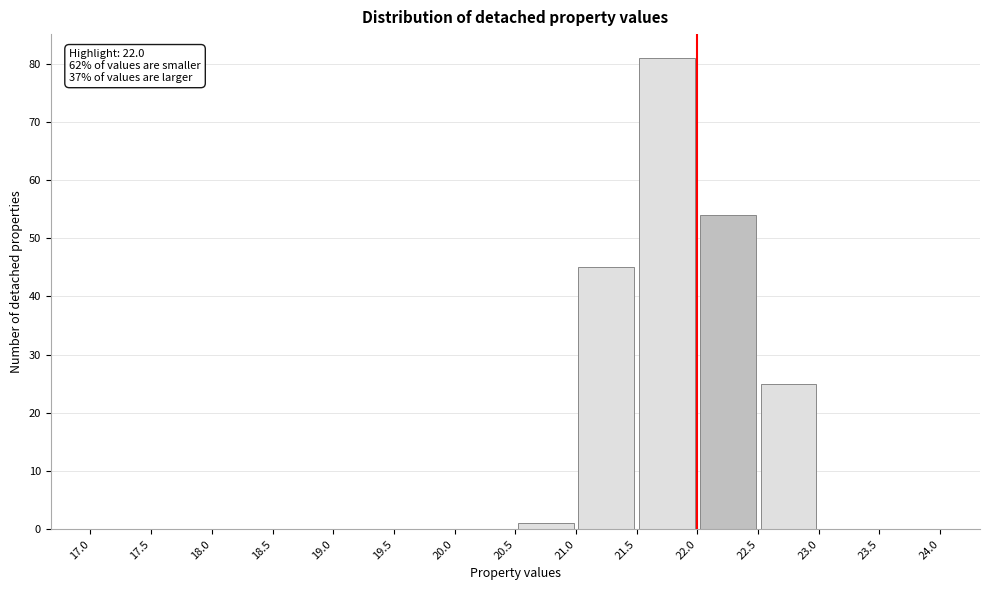

Which range on the x-axis has the tallest bar?

21.5 to 22.0